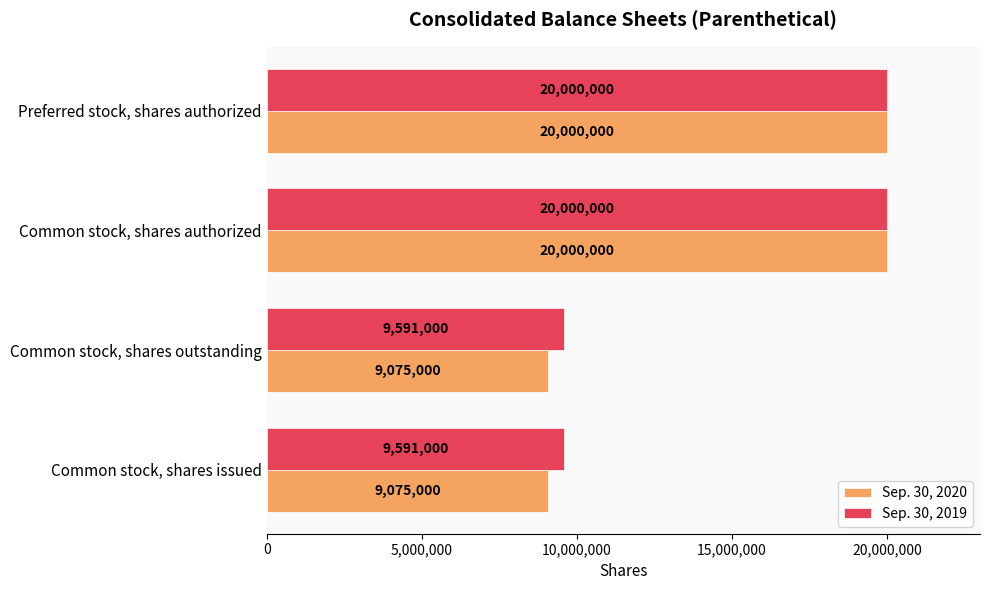

How many data points in Sep. 30, 2020 are less than 20000000?

2